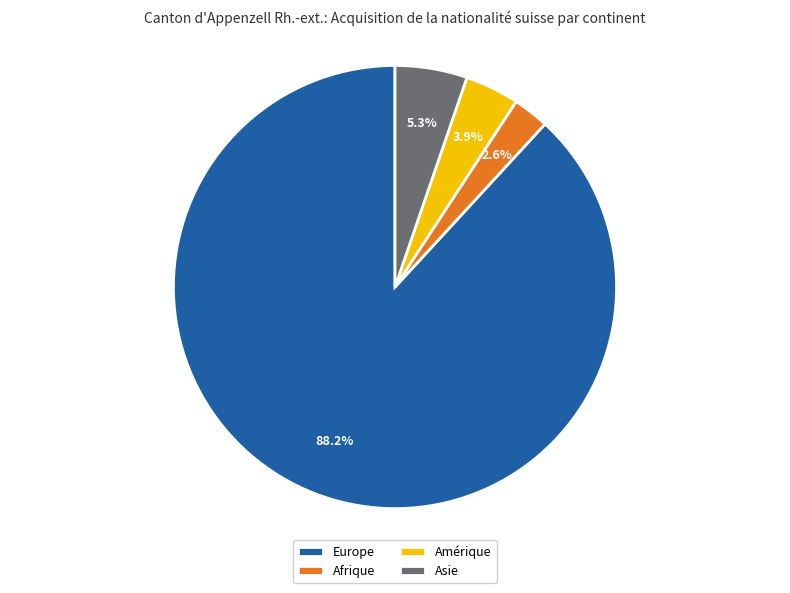

What percentage is the Europe slice, to the nearest percent?

88%